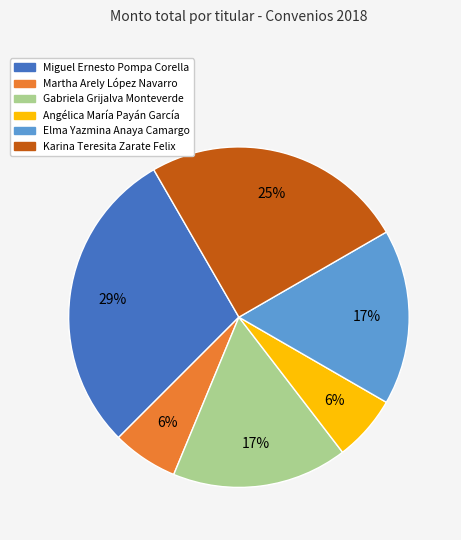

What is the ratio of the value at Angélica María Payán García to the value at Elma Yazmina Anaya Camargo?

0.4